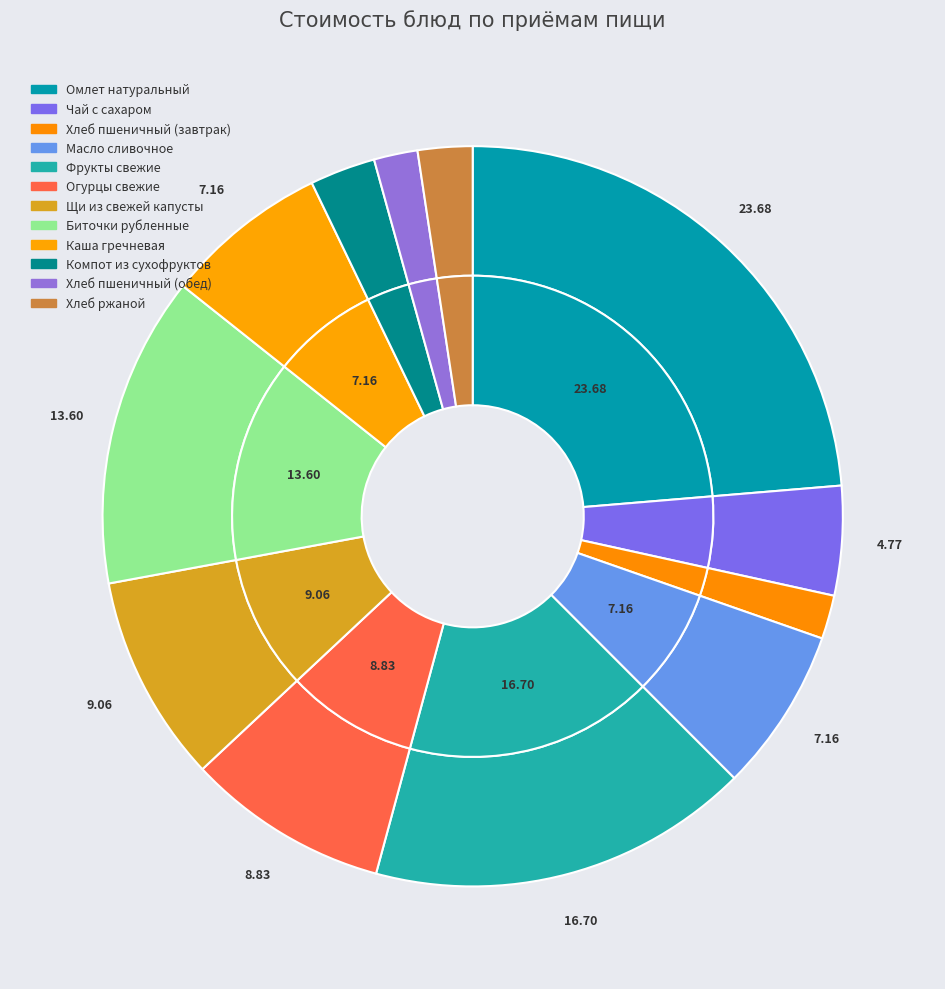

Is there a majority slice in this chart?

No